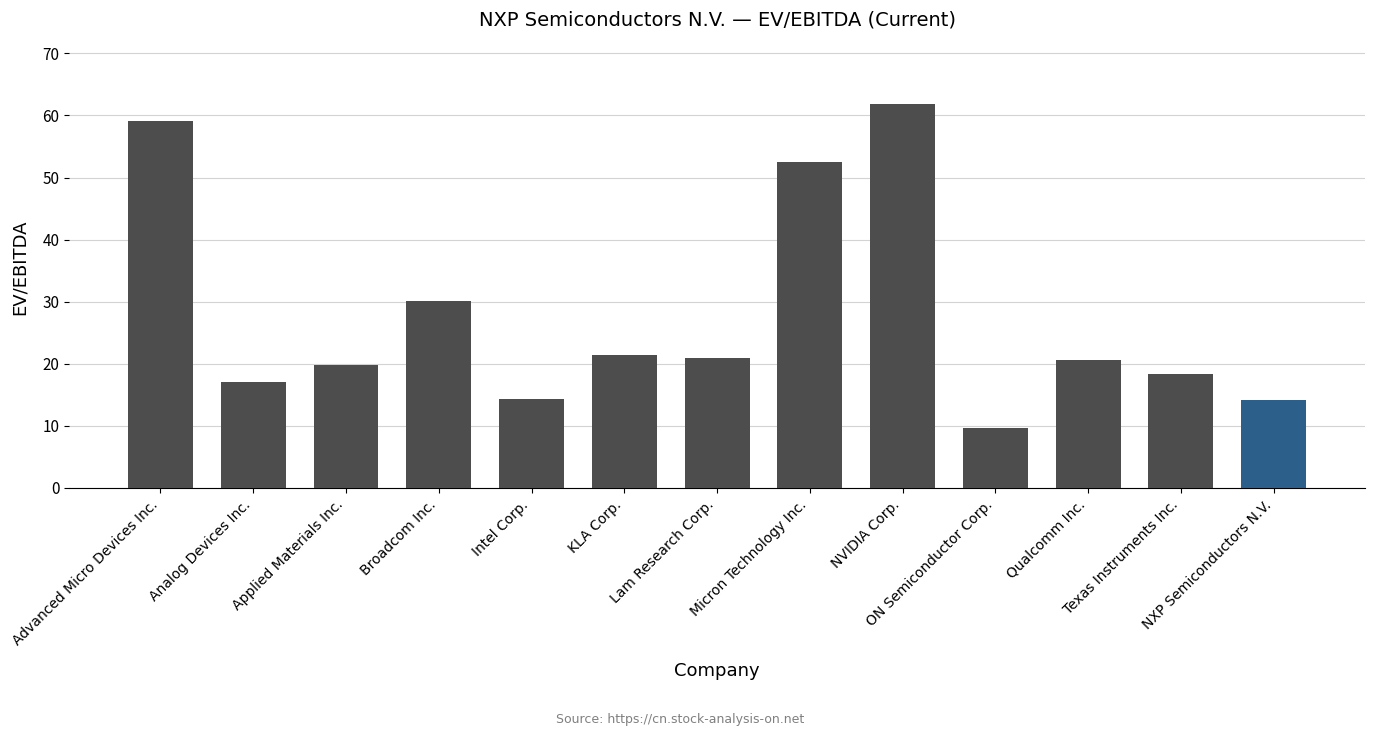

How many distinct data groups are displayed?

1